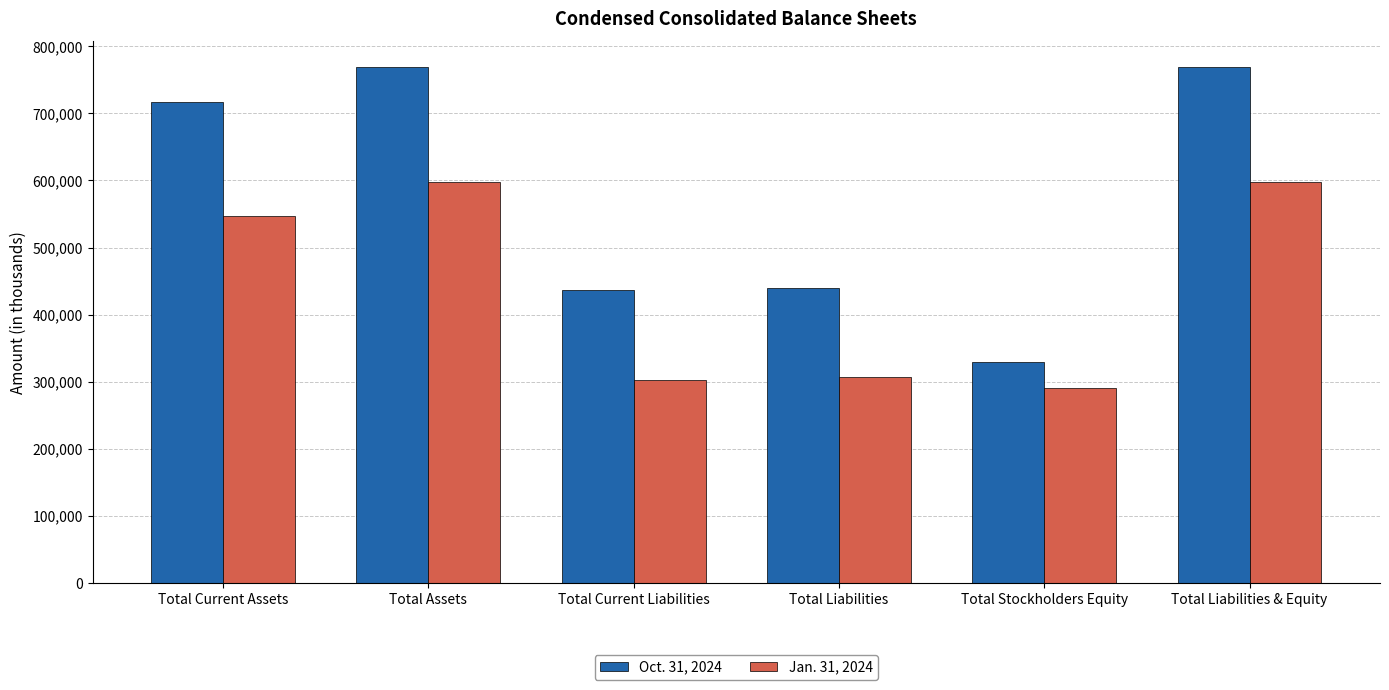

Between Total Current Assets and Total Stockholders Equity, which series saw the biggest shift?

Oct. 31, 2024